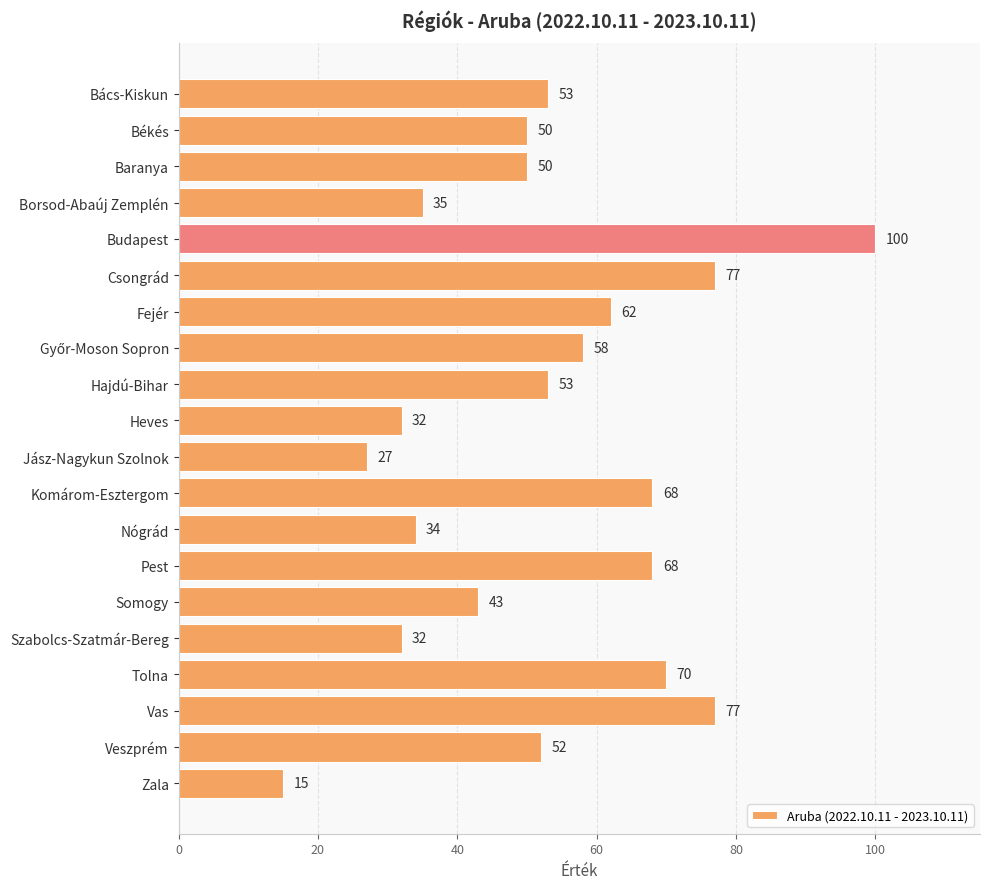

What is the label of the 20th bar from the top?

Zala